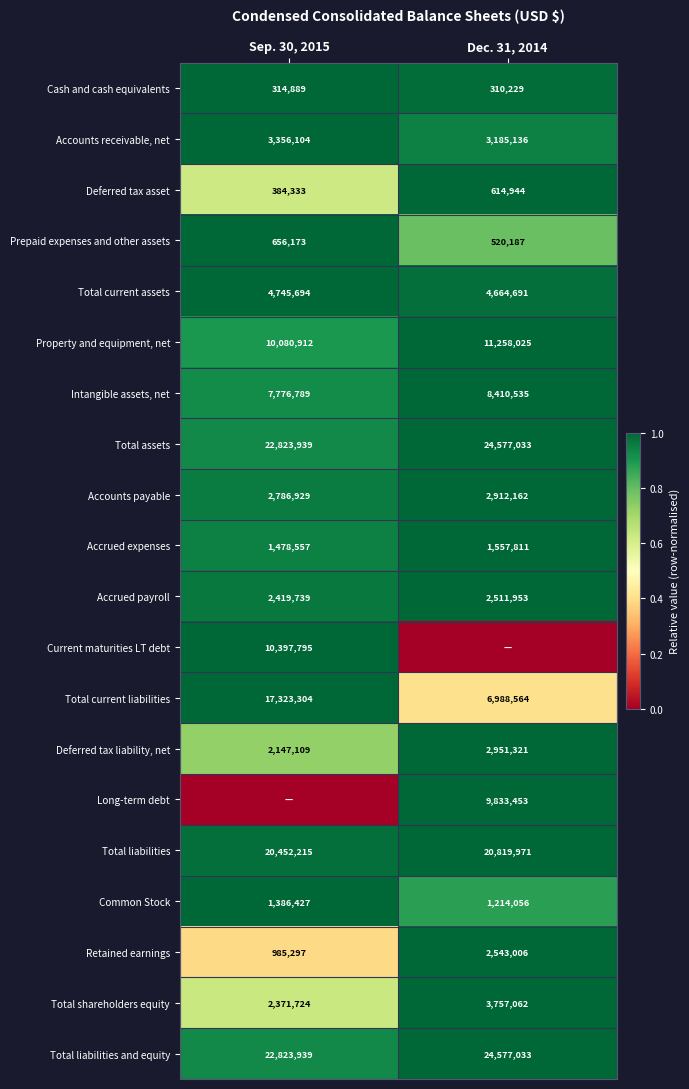

What is the difference between the maximum and minimum values in the Total liabilities and equity series?

1753094